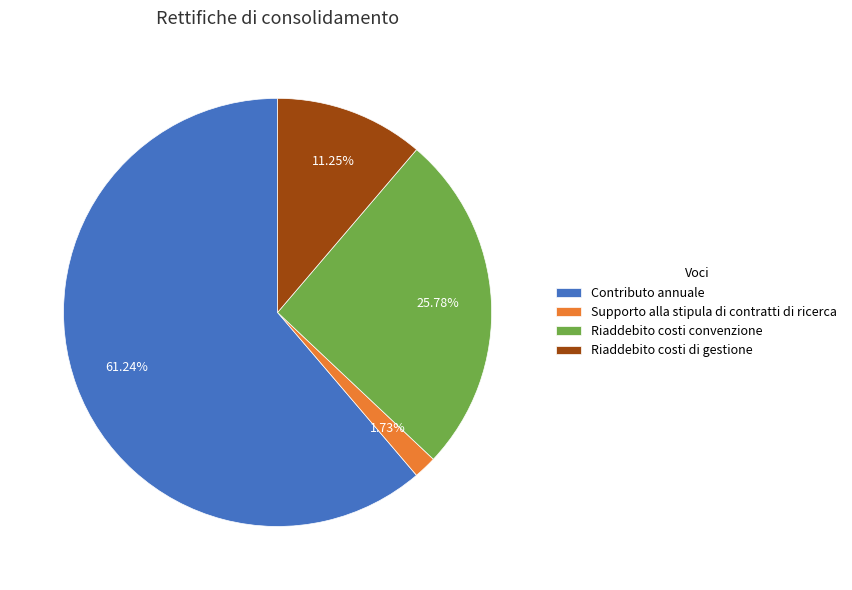

Which category has the biggest portion of the pie?

Contributo annuale